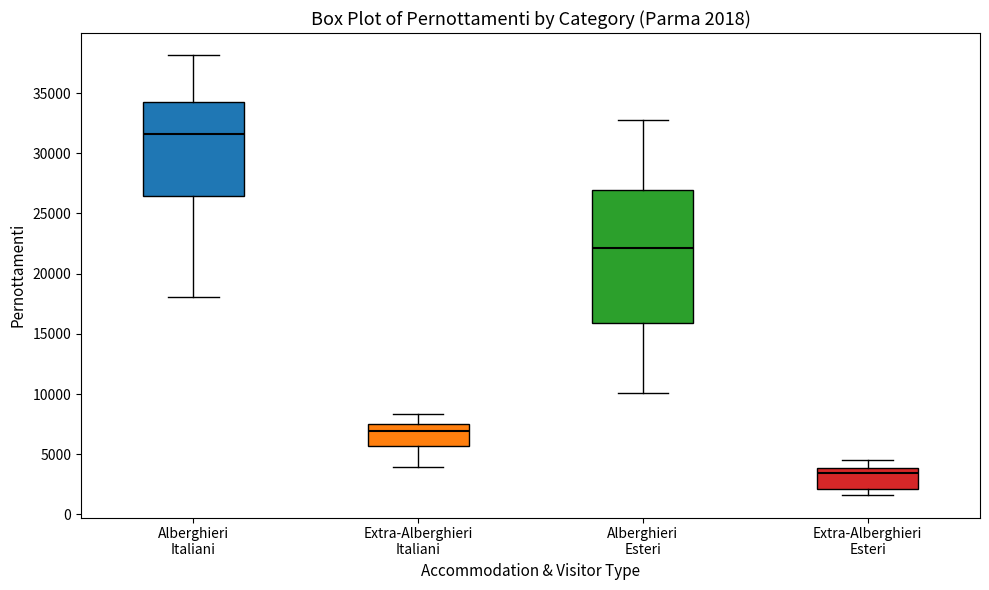

Comparing the boxes themselves (not the whiskers), which one is the tallest?

Alberghieri Esteri